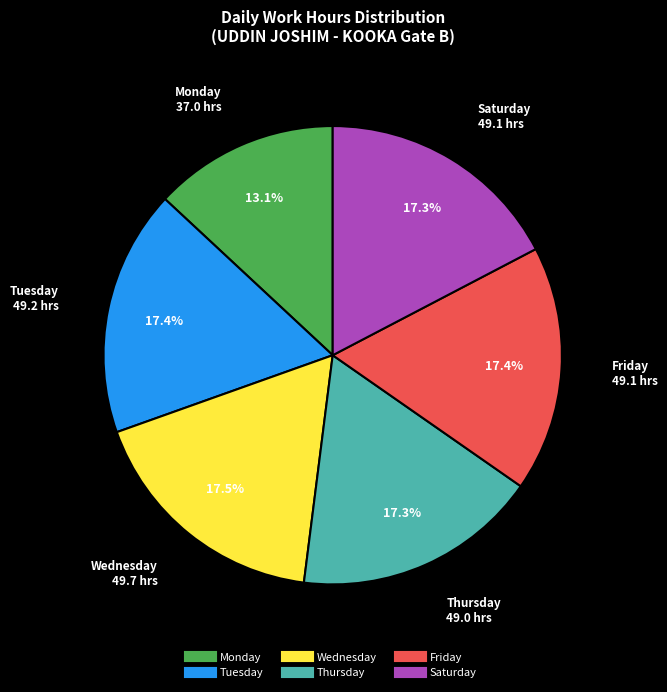

Is there any slice that represents more than half of the pie?

No